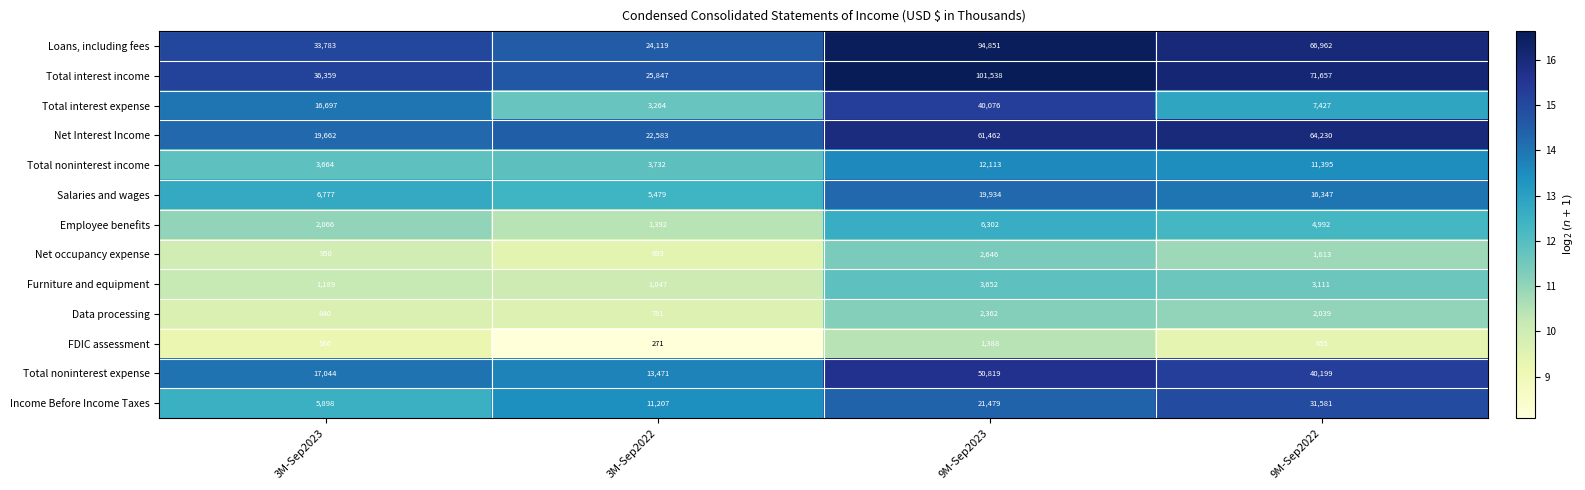

The value of Salaries and wages at 9M-Sep2022 is 25982. True or false?

False